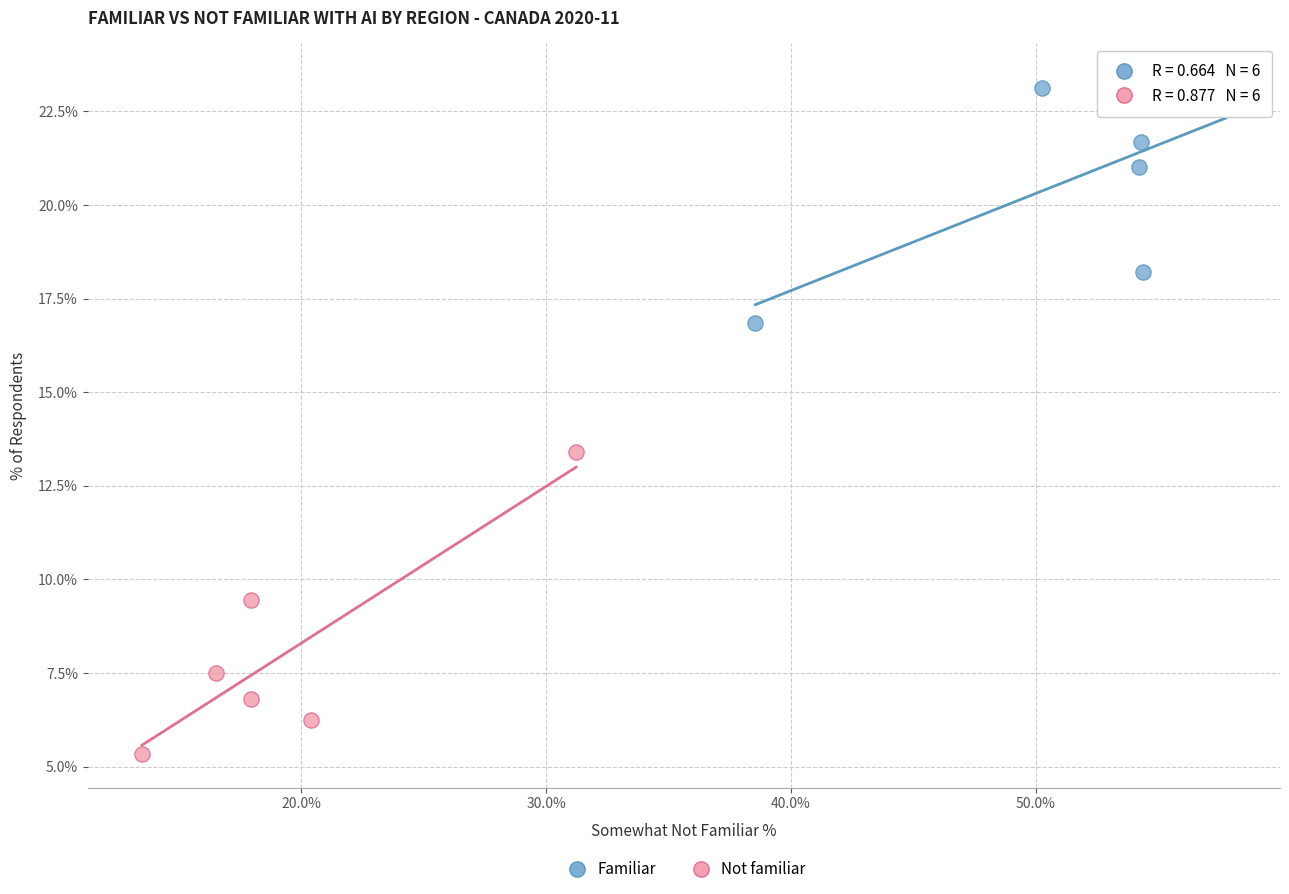

Which series contains the lowest Y value?

Not familiar